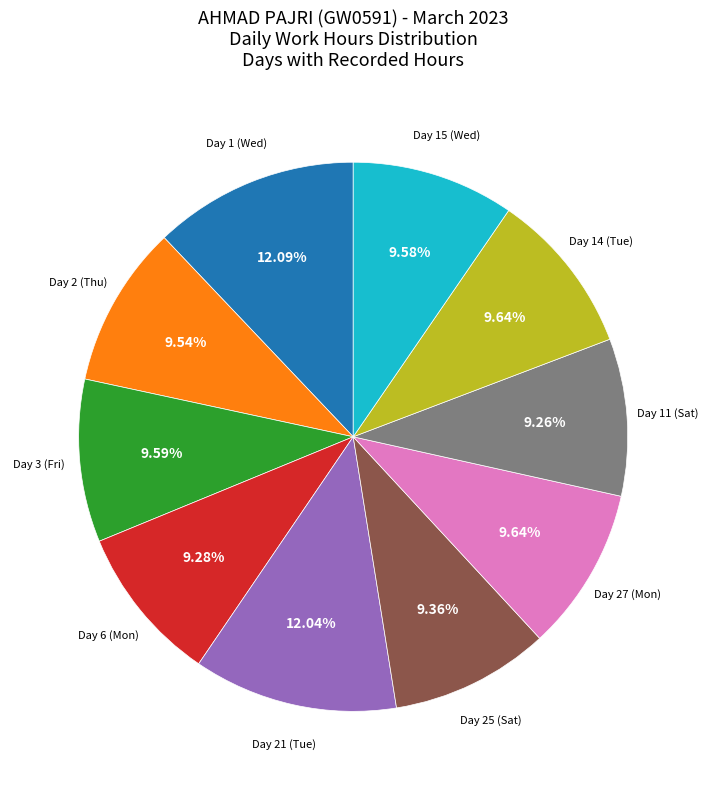

Does any single category account for the majority?

No